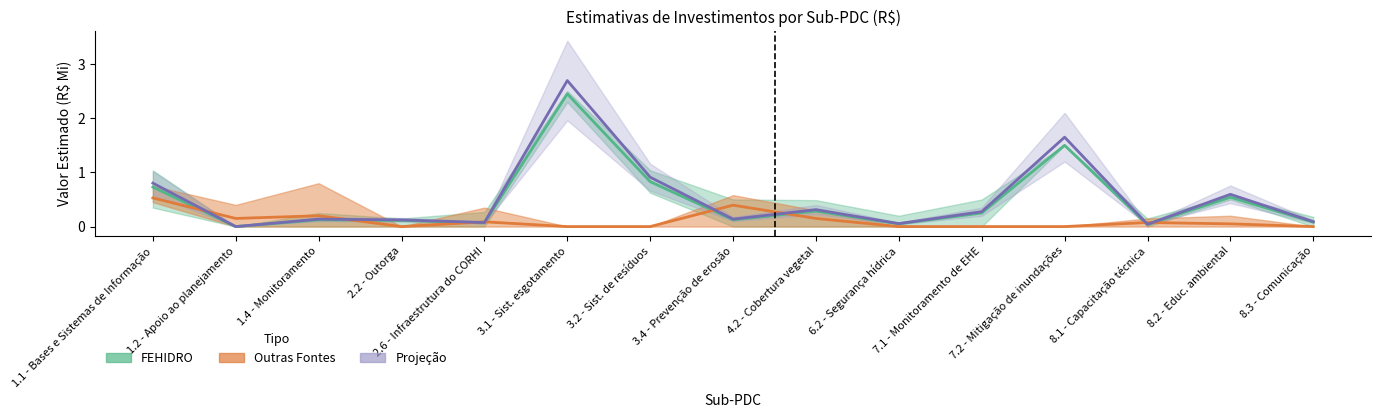

How many series are shown in this chart?

3